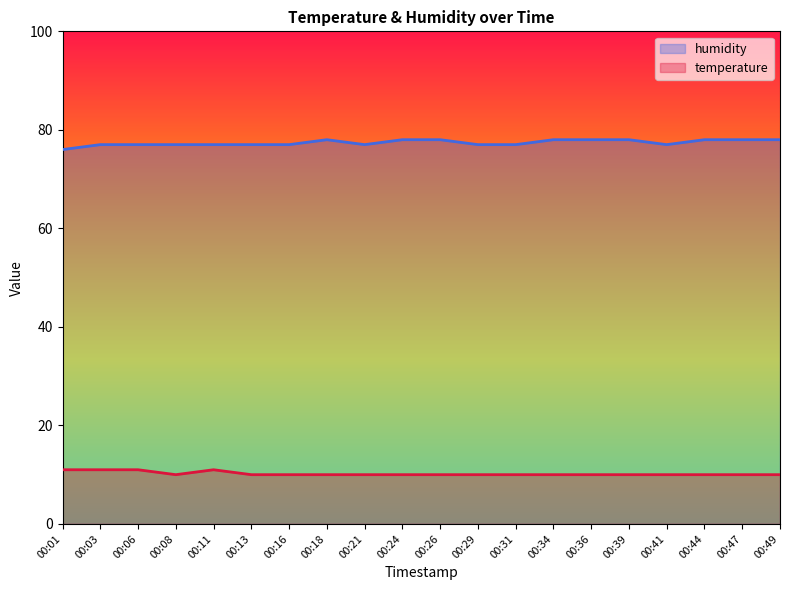

Is it true that humidity equals 20 at 00:03?

False